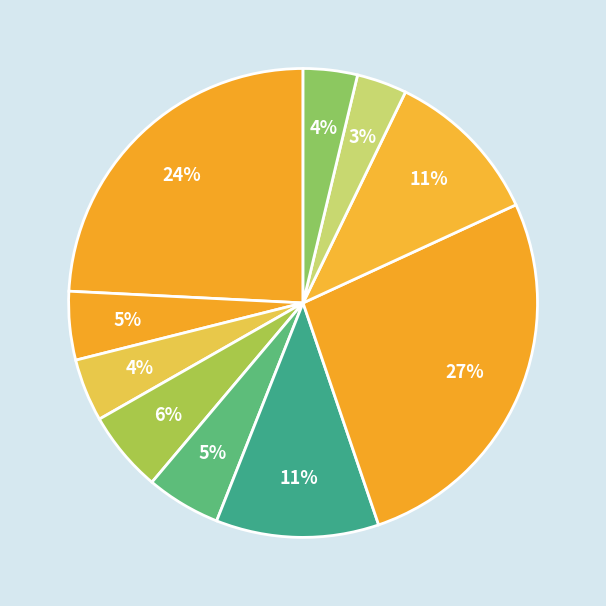

How many segments does this pie chart have?

10